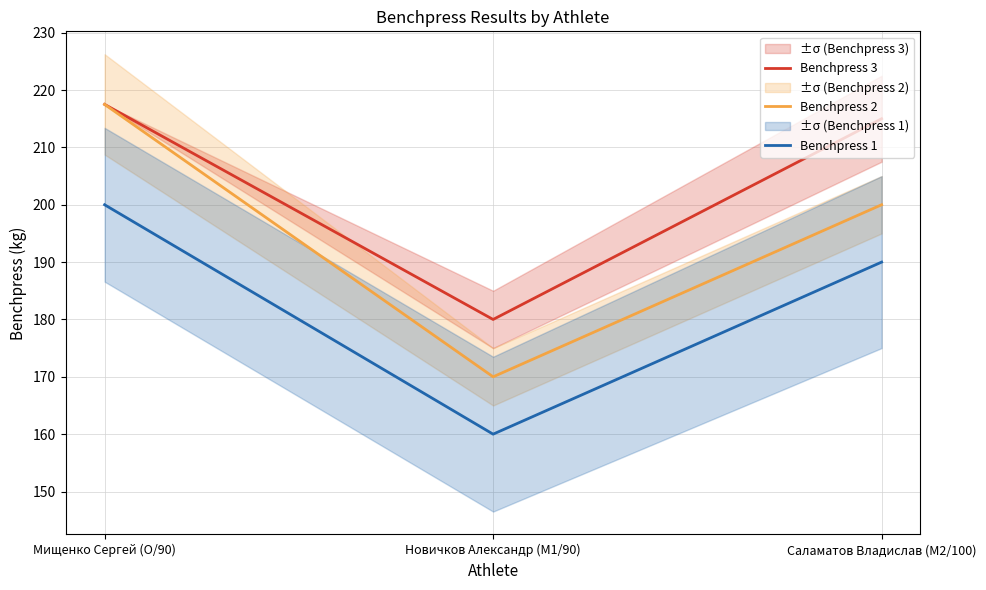

What is the sum of the Benchpress 2 values at Мищенко Сергей (O/90) and Новичков Александр (M1/90)?

387.5